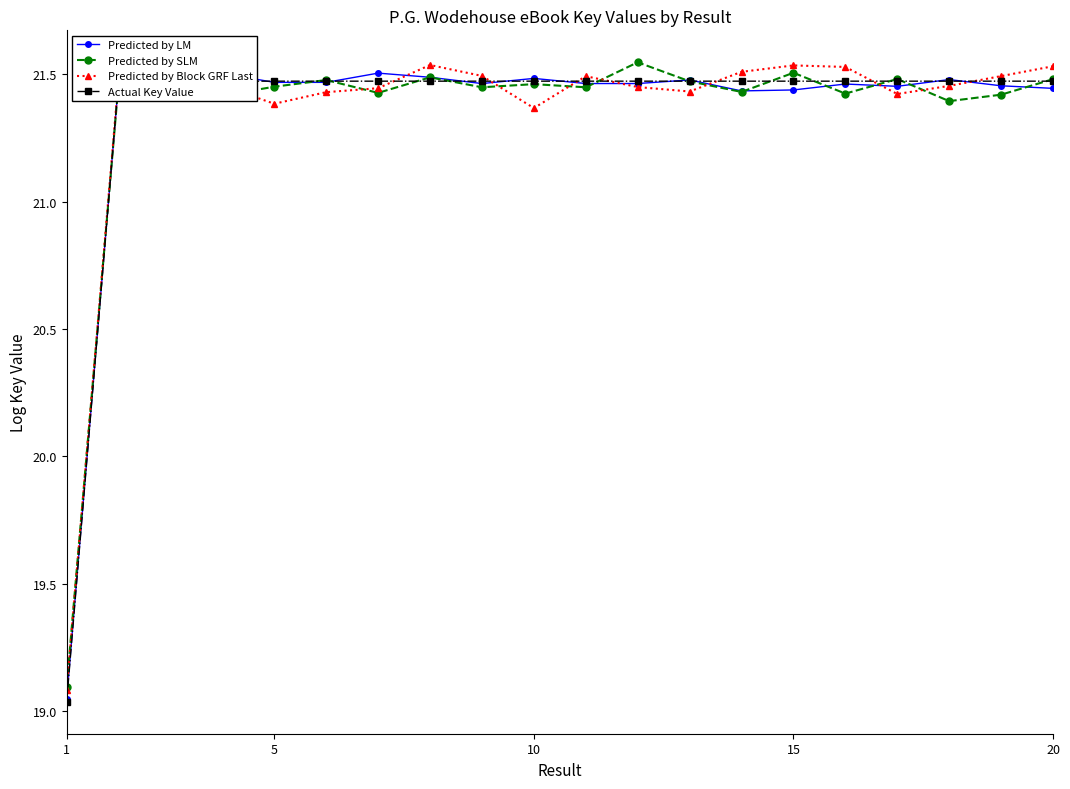

What is the minimum value for Predicted by SLM?

19.1